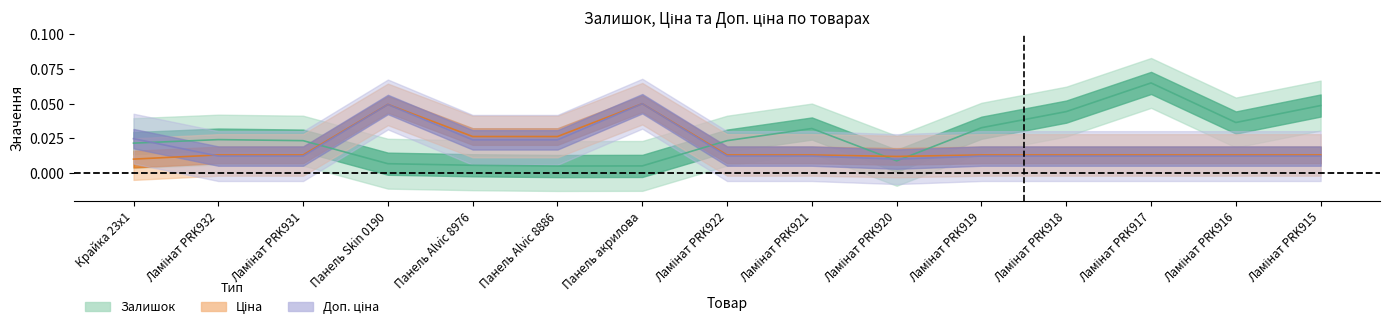

Does the chart have visible grid lines?

No